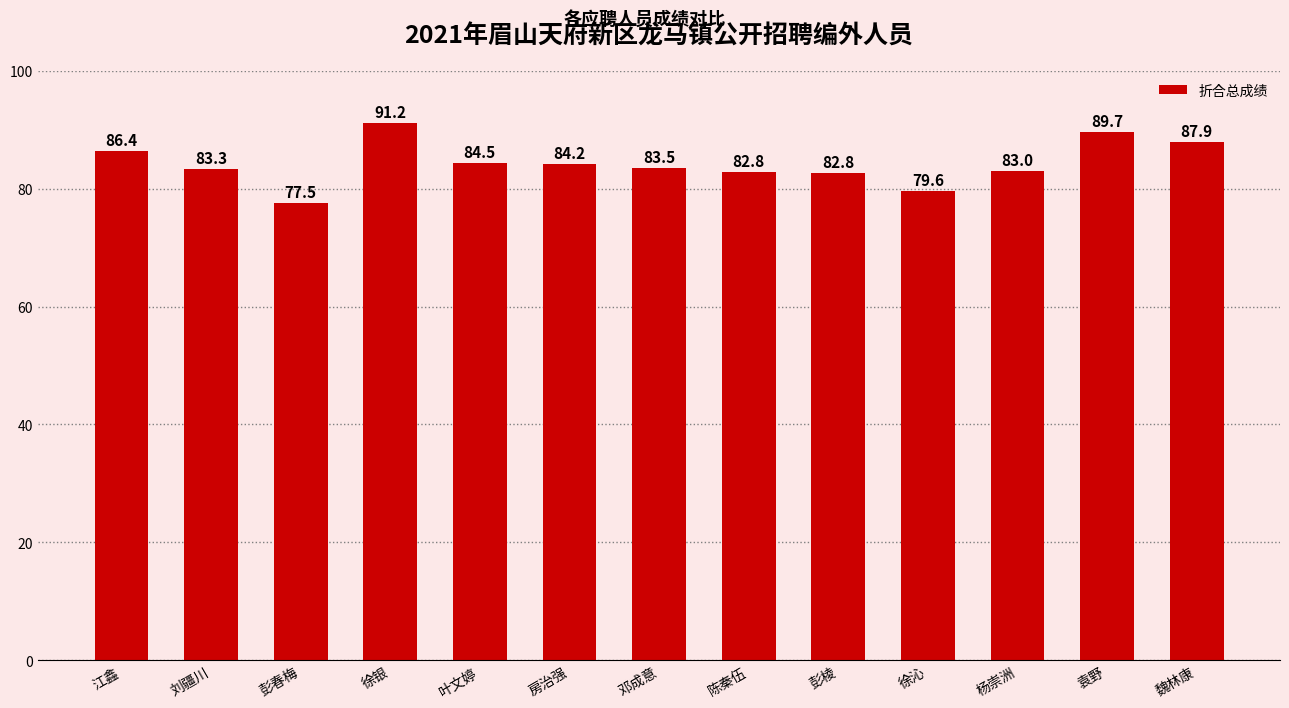

What is the label of the 3rd bar from the left?

彭春梅